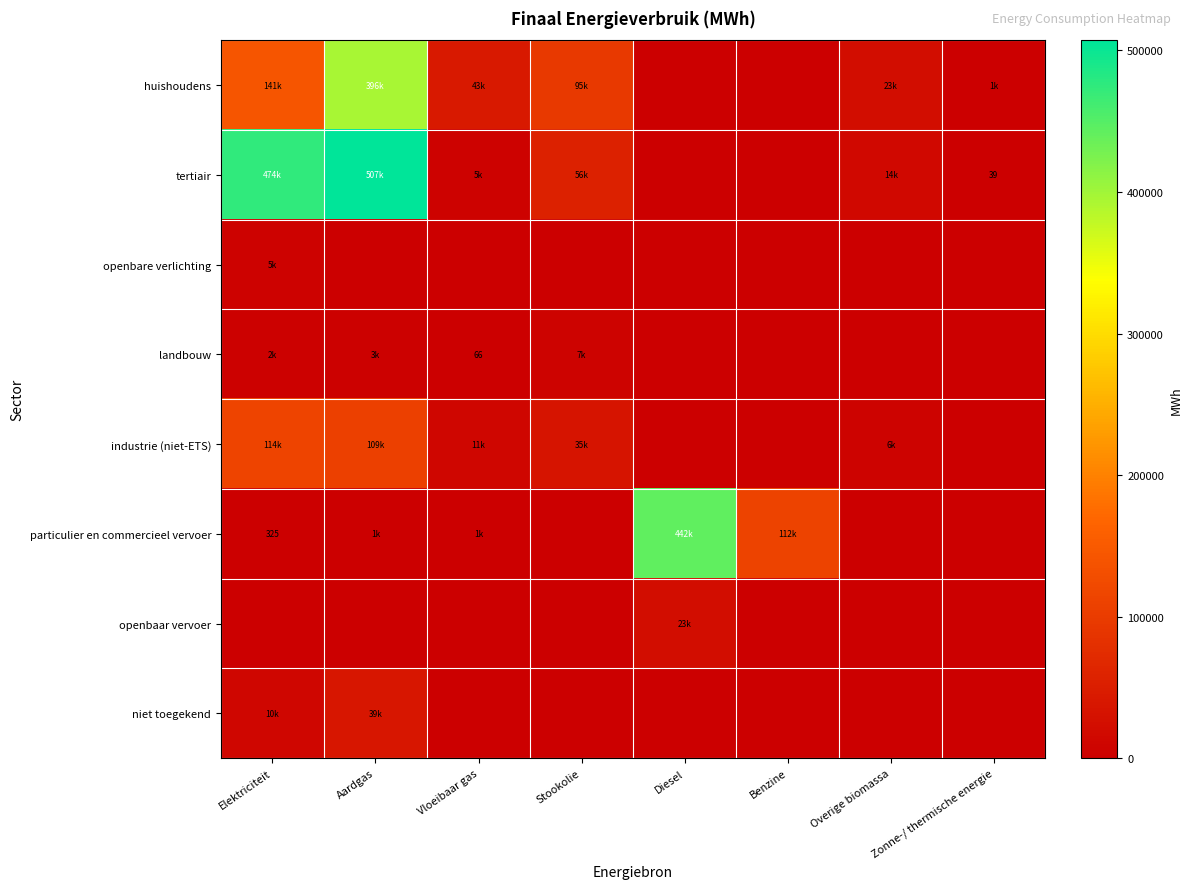

True or false: landbouw has a value of 3280.0 at Overige biomassa.

False